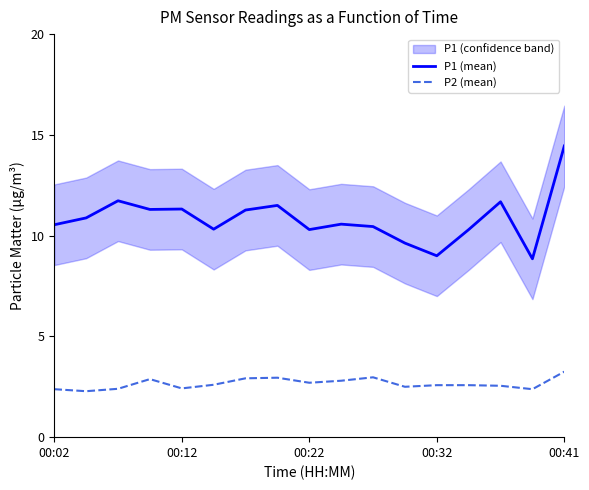

True or false: P2 (mean) and P1 (mean) cross at least once.

False